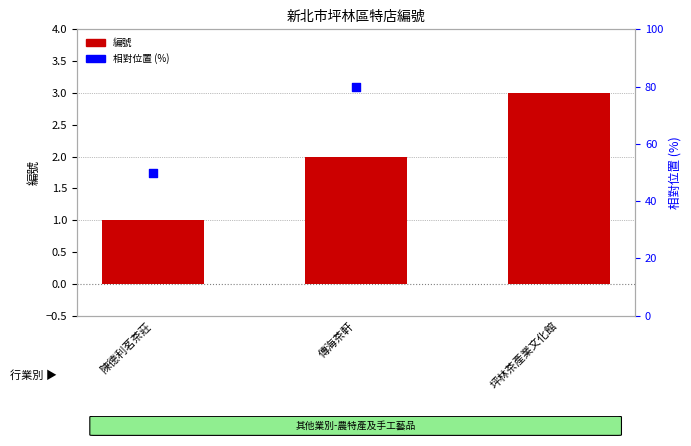

What is the total value across all series at 傳海茶軒?

82